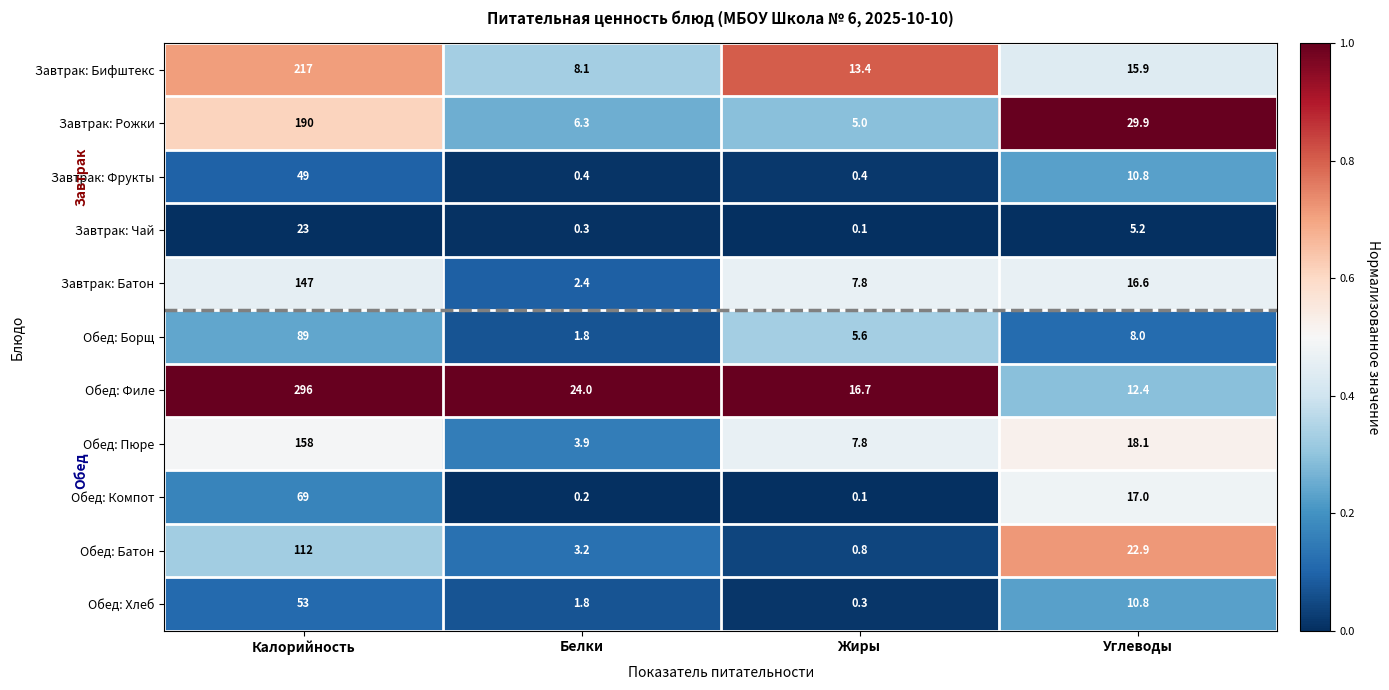

Where does the Завтрак: Бифштекс series first go above 15?

Калорийность